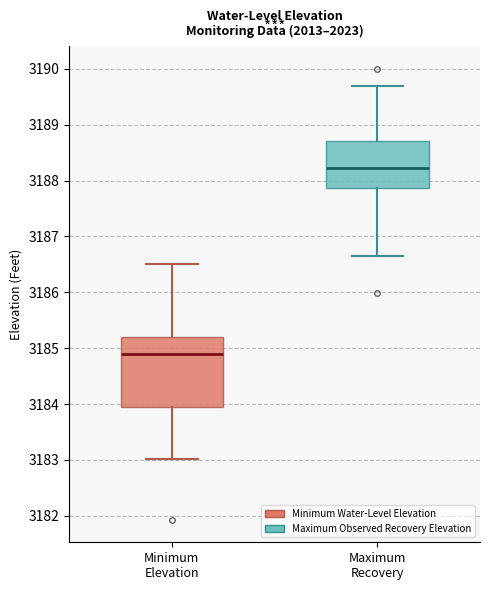

Reading left to right, read every box against the y-axis: the position of its median line, the range the box covers, and the ends of its whiskers. The values are not printed on the chart, so give them approximately, as read against the axis.

Minimum Elevation: median 3184.9, box 3183.9 to 3185.2, whiskers 3183.0 to 3186.5
Maximum Recovery: median 3188.2, box 3187.9 to 3188.7, whiskers 3186.7 to 3189.7